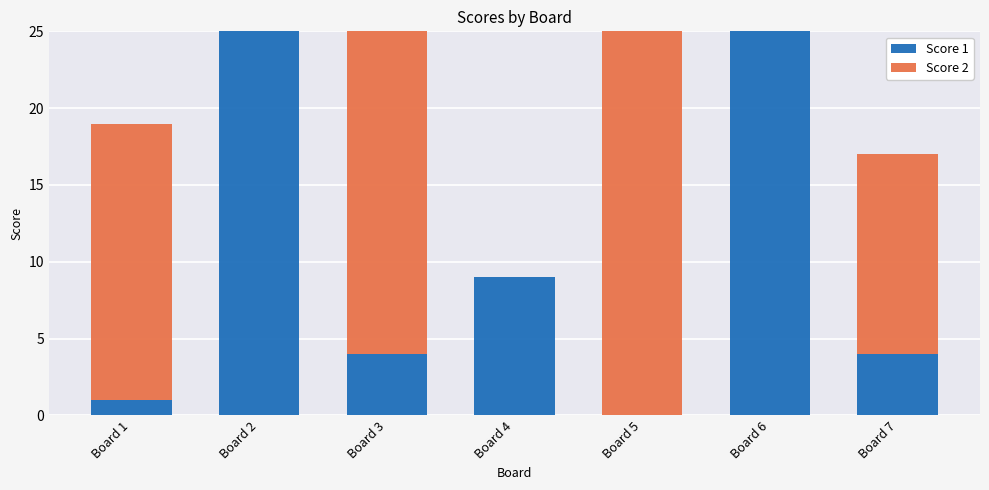

What is the sum of the Score 1 values at Board 6 and Board 1?

26